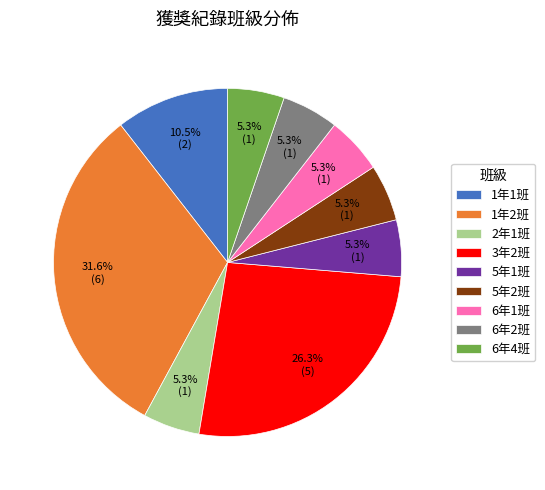

What percentage do 1年1班 and 5年2班 together represent?

15.8%